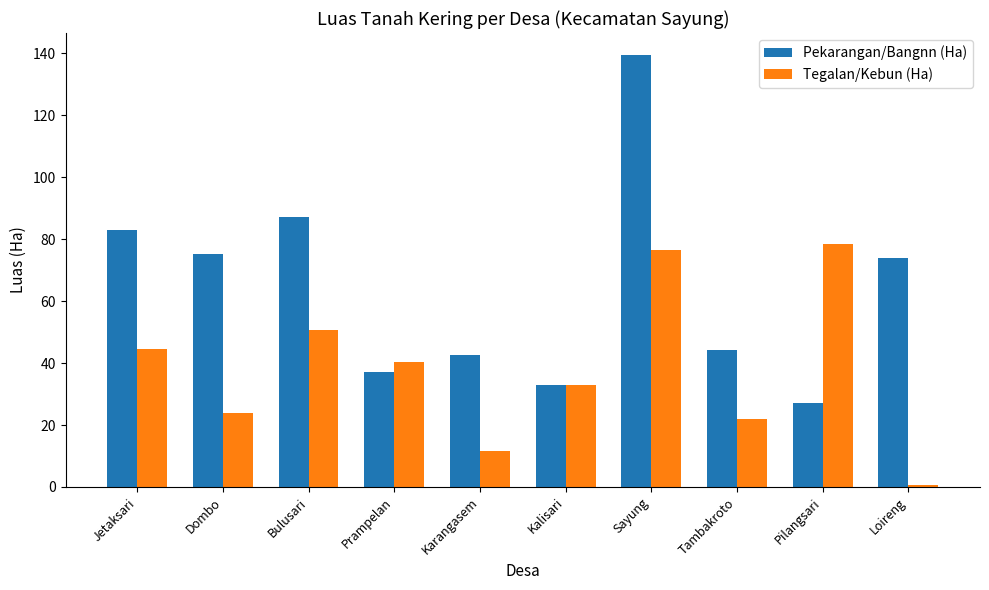

What is the difference between the second highest and minimum values in the Tegalan/Kebun (Ha) series?

76.0